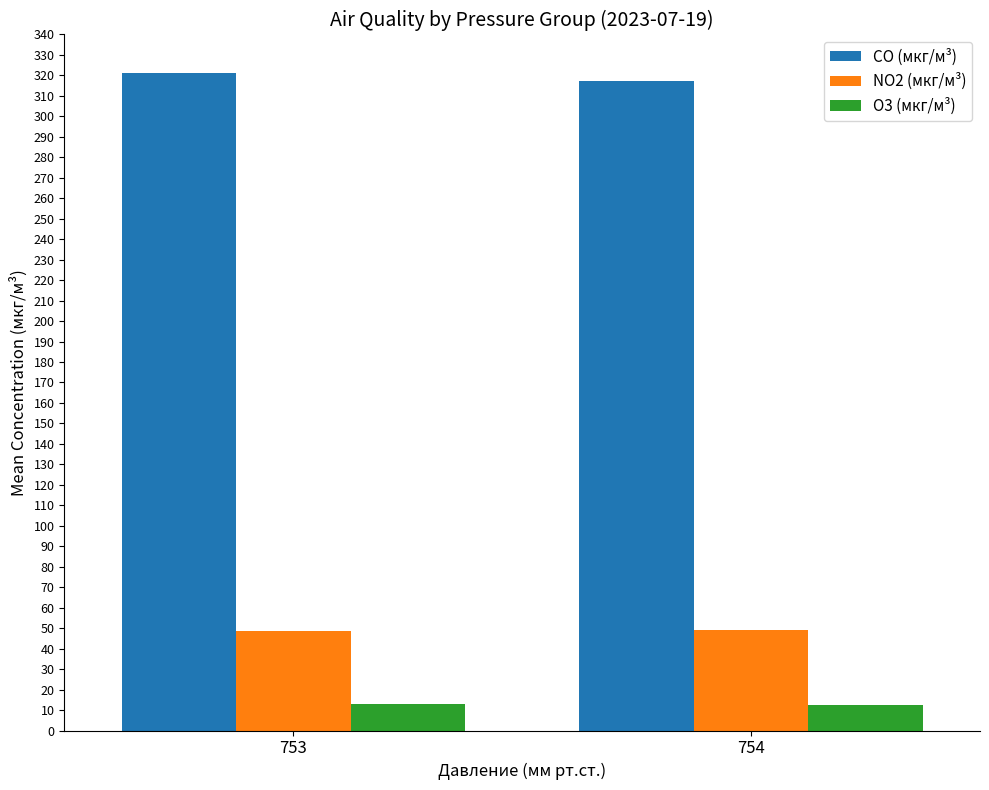

Where does the CO (мкг/м³) series first go above 321?

753